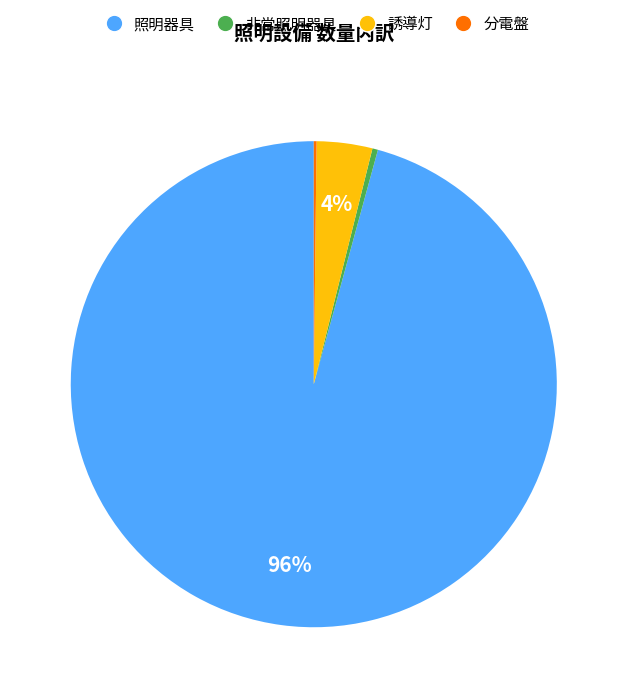

What percentage is the 誘導灯 slice, to the nearest percent?

4%